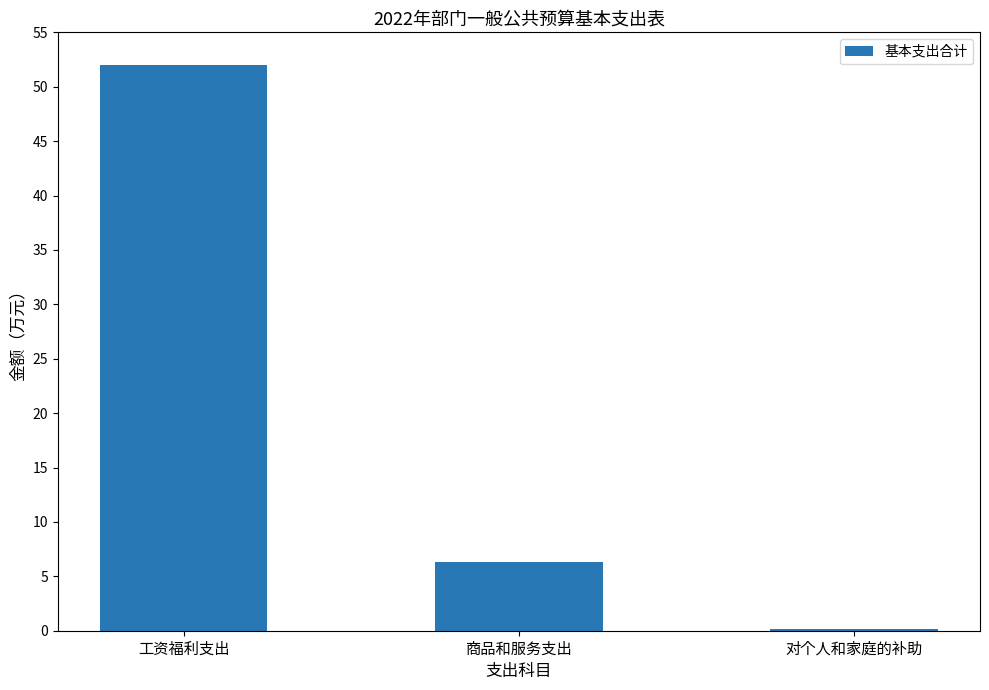

At which label does the data first exceed 6?

工资福利支出